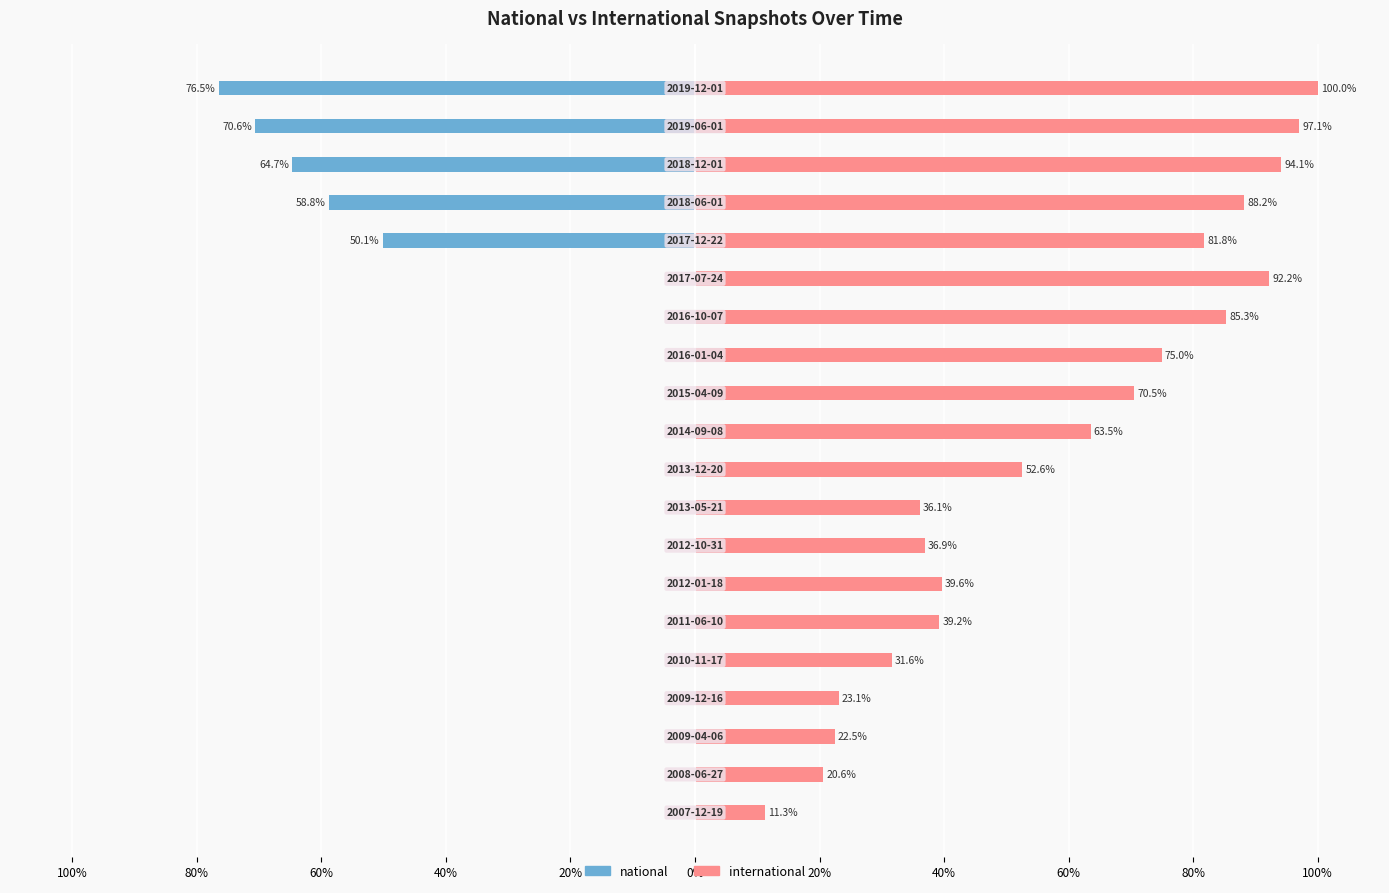

What are all the series names shown in the legend?

national, international